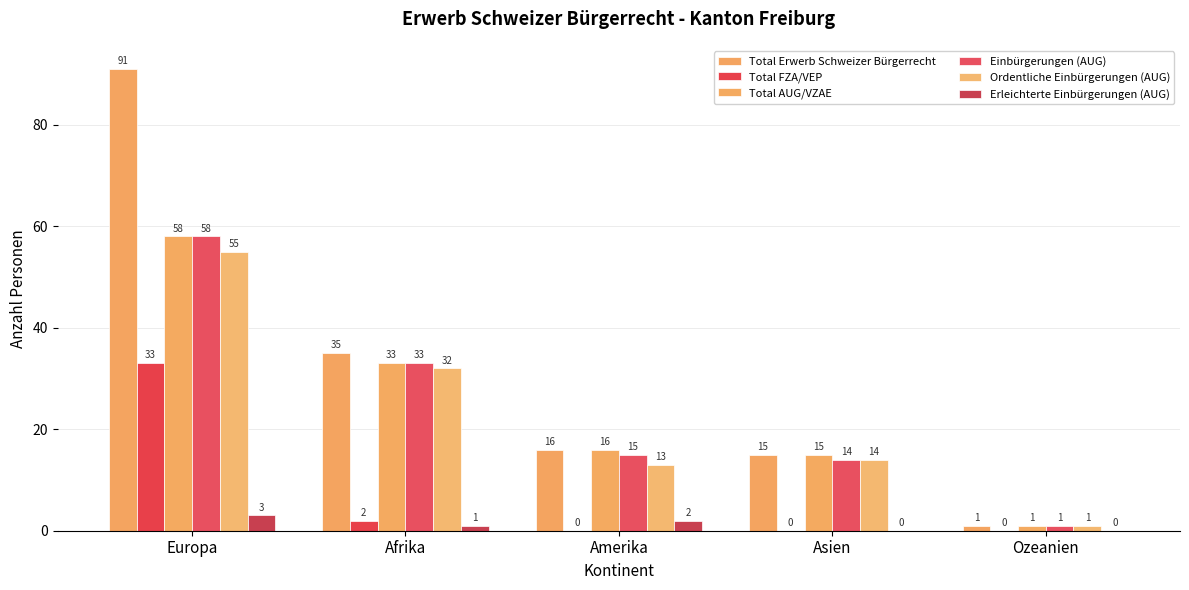

What is the sum of all Erleichterte Einbürgerungen (AUG) values?

6